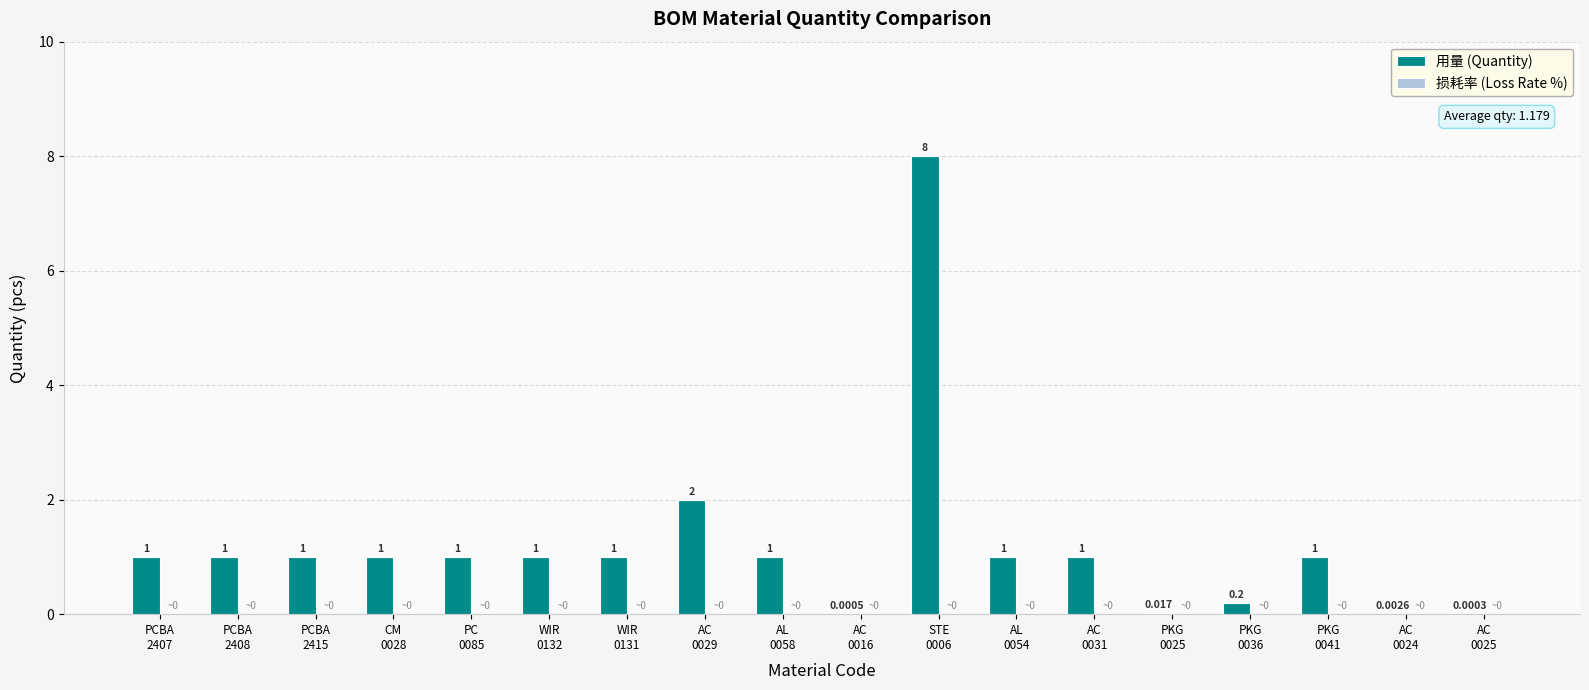

What is the maximum value shown in the chart?

8.0